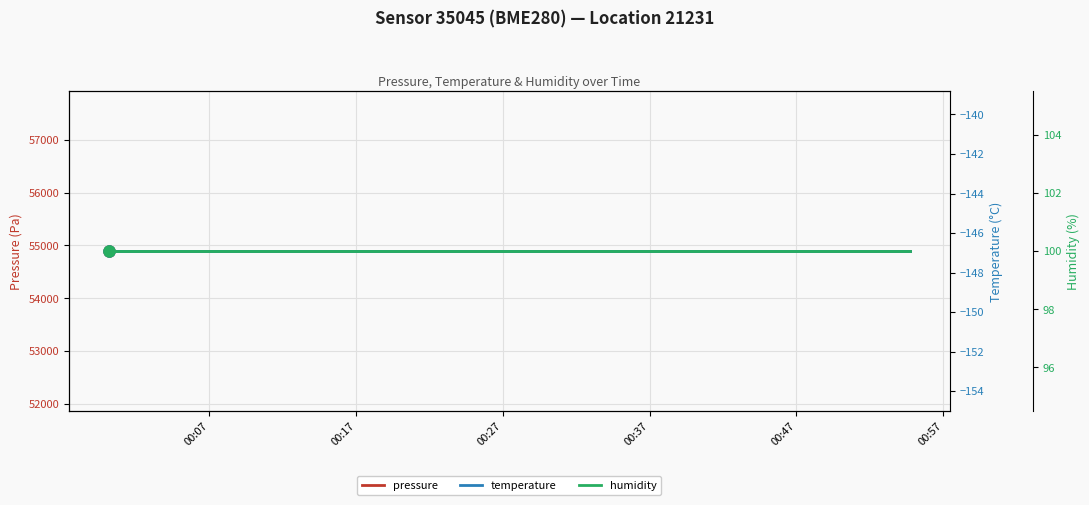

What is the value of the humidity point at the 5th from the left?

100.0